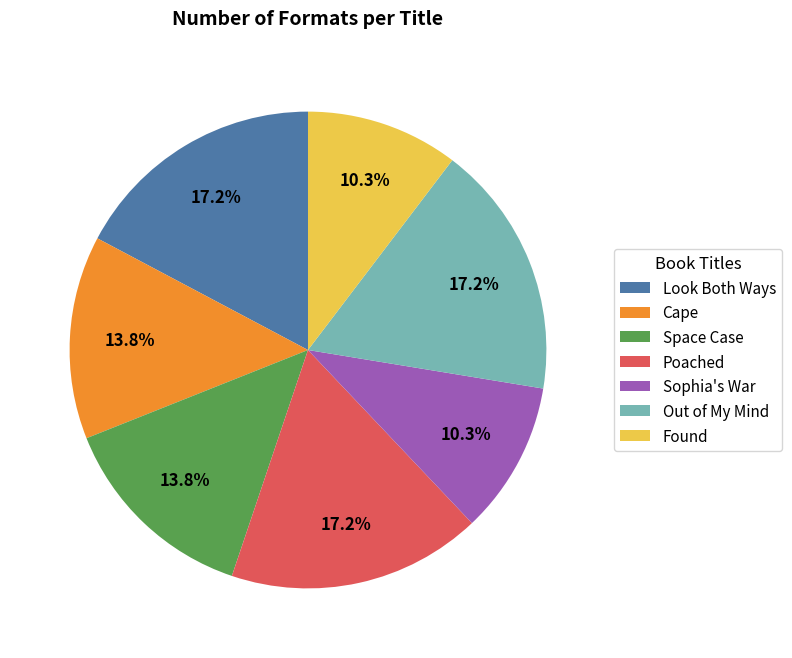

What is the ratio of the value at Space Case to the value at Look Both Ways?

0.8